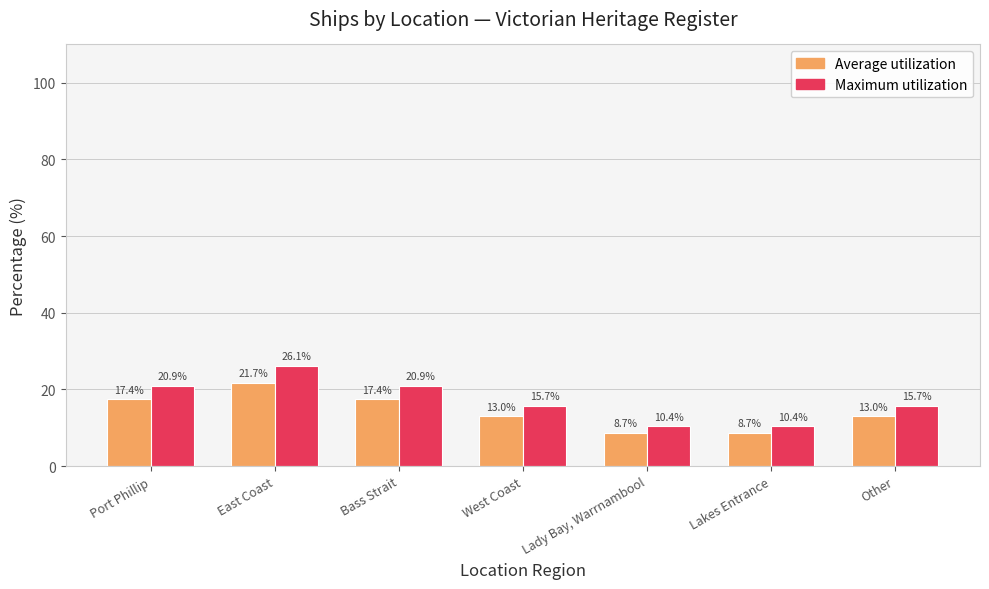

What is the spread (max minus min) of values at Other?

2.7